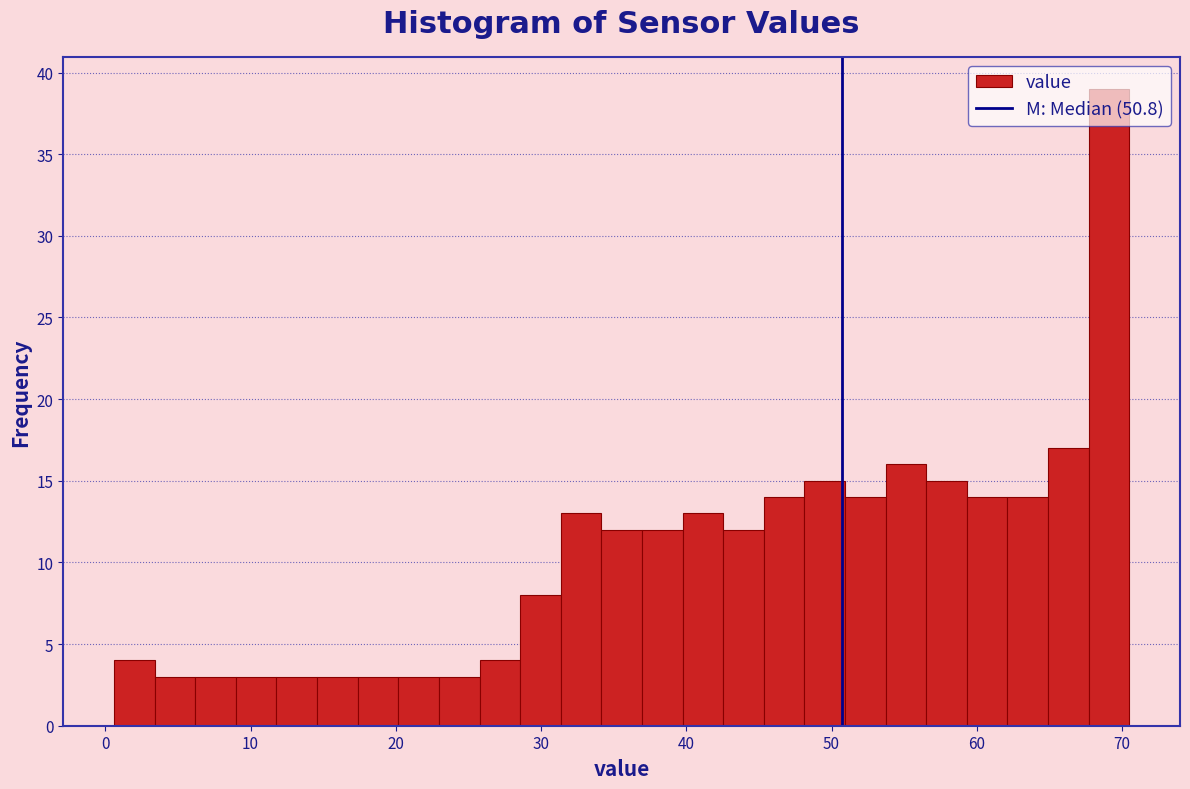

Read against the x-axis, roughly where is the centre of the tallest bar?

69